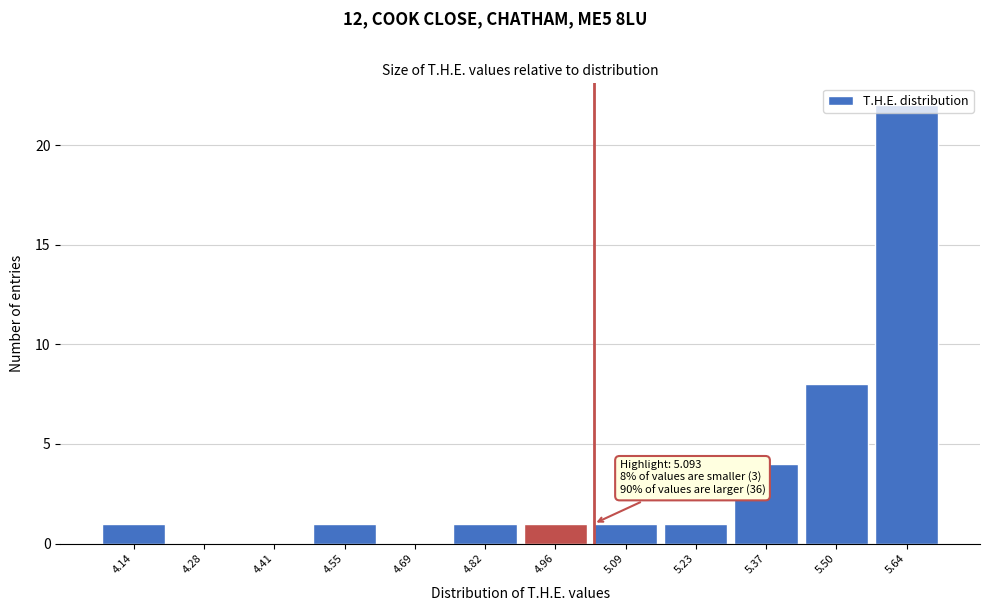

What is the ratio of the value at 5.50 to the value at 5.09?

8.0